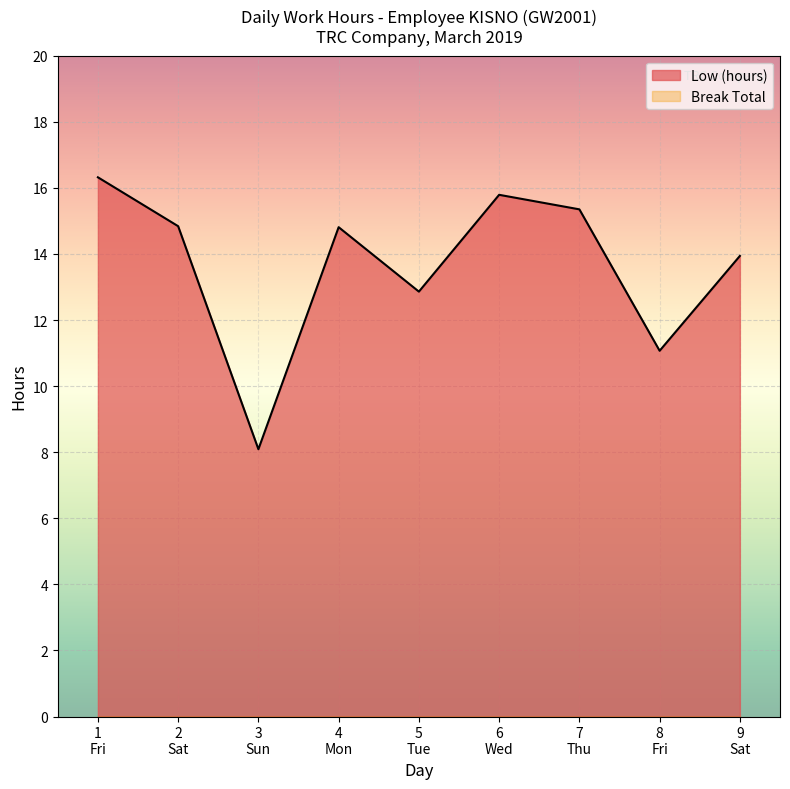

At which category is the sum across all series the highest?

1